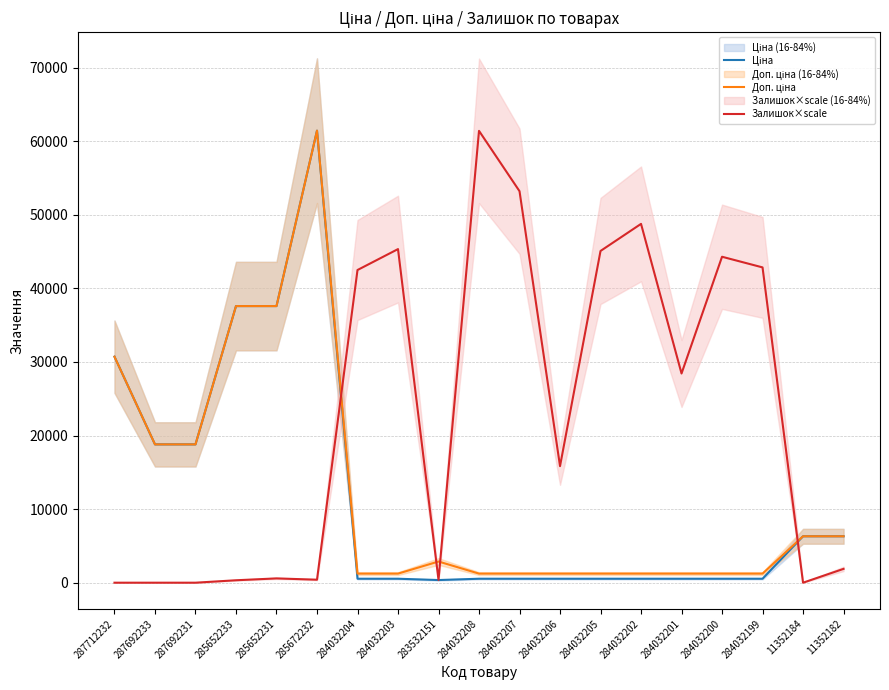

What position from the right is 283532151?

11